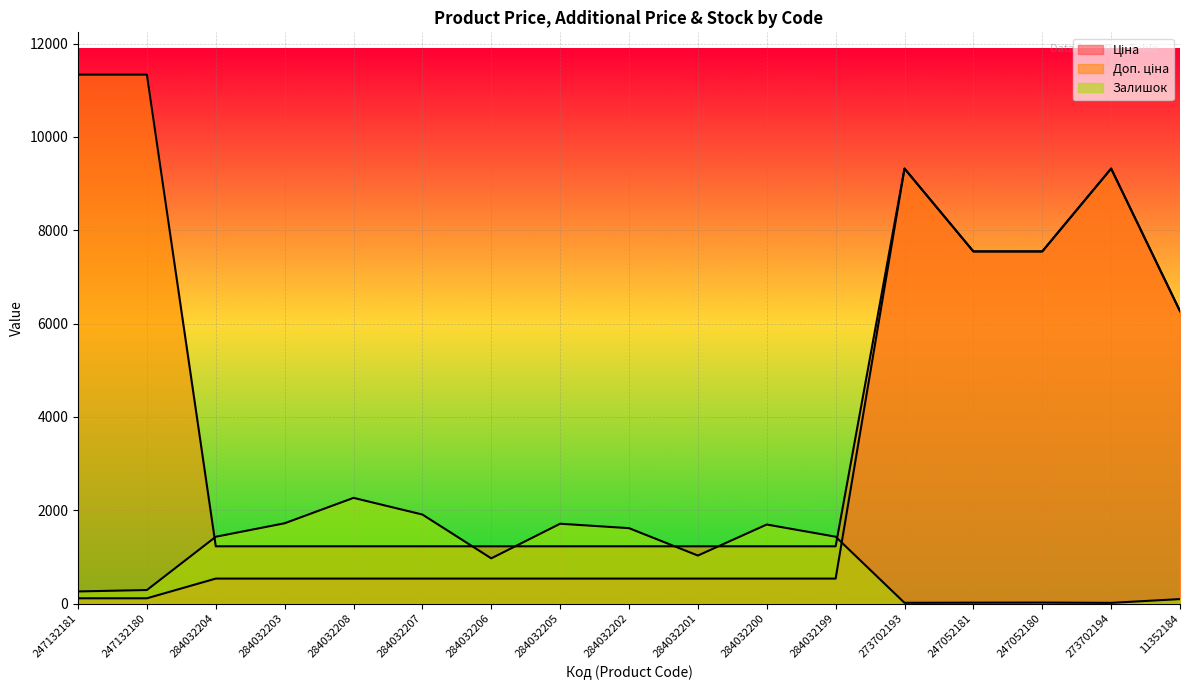

What is the spread (max minus min) of values at 284032202?

1080.6